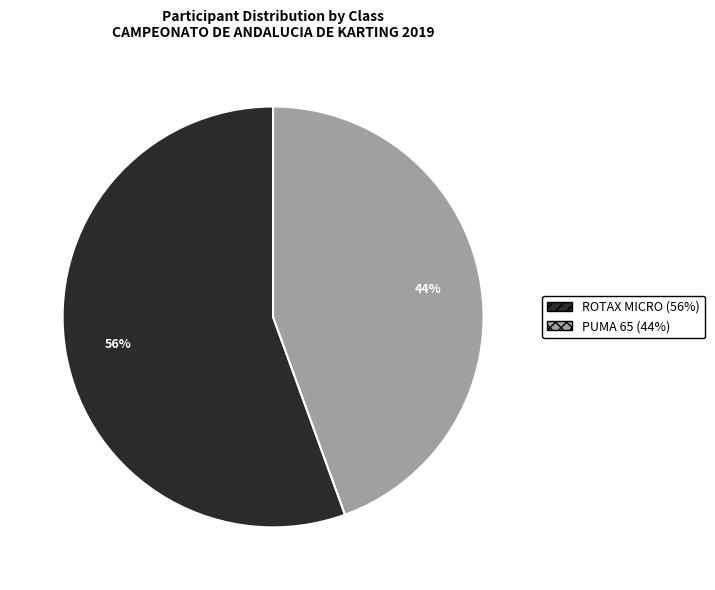

Is the sum of PUMA 65 and ROTAX MICRO greater than half?

Yes